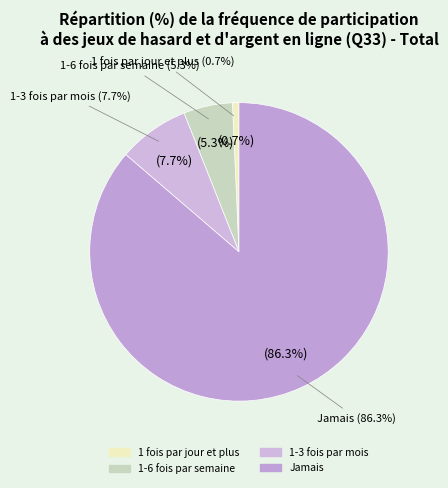

Which category accounts for the majority?

Jamais